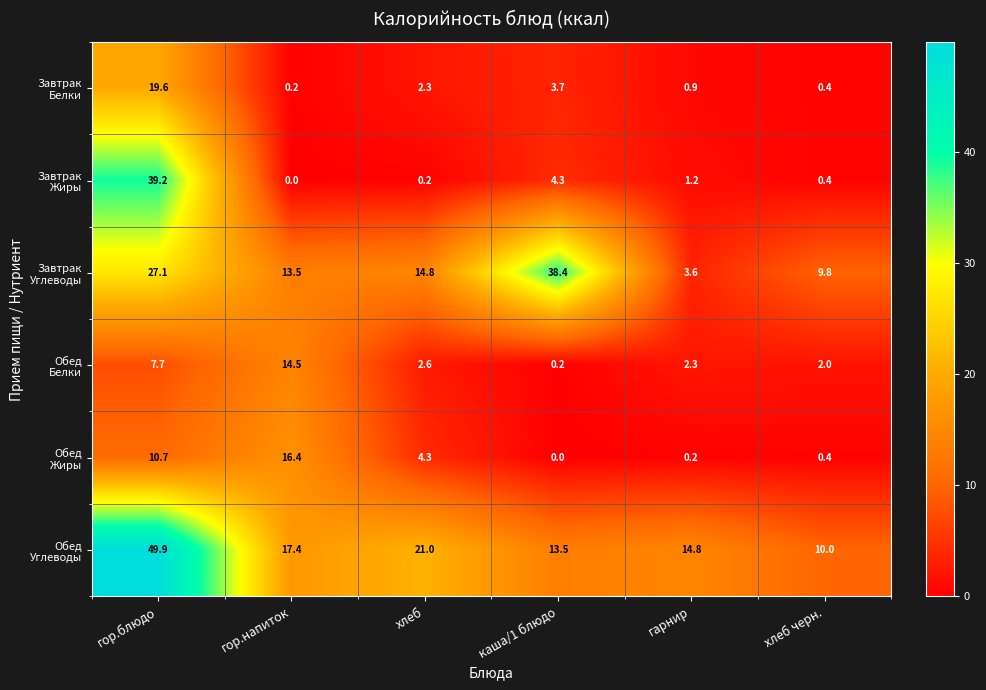

At which category does the chart reach its peak across all series?

гор.блюдо